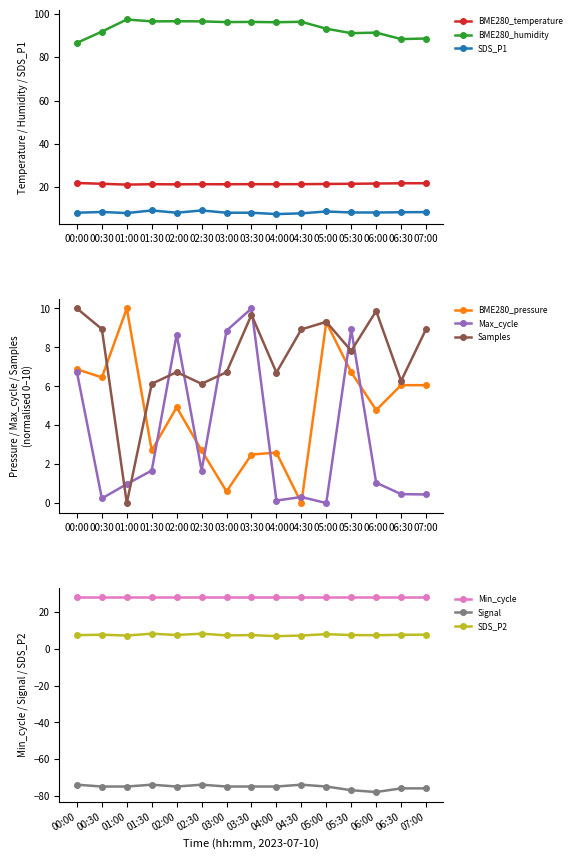

True or false: BME280_temperature and BME280_humidity intersect in this chart.

False